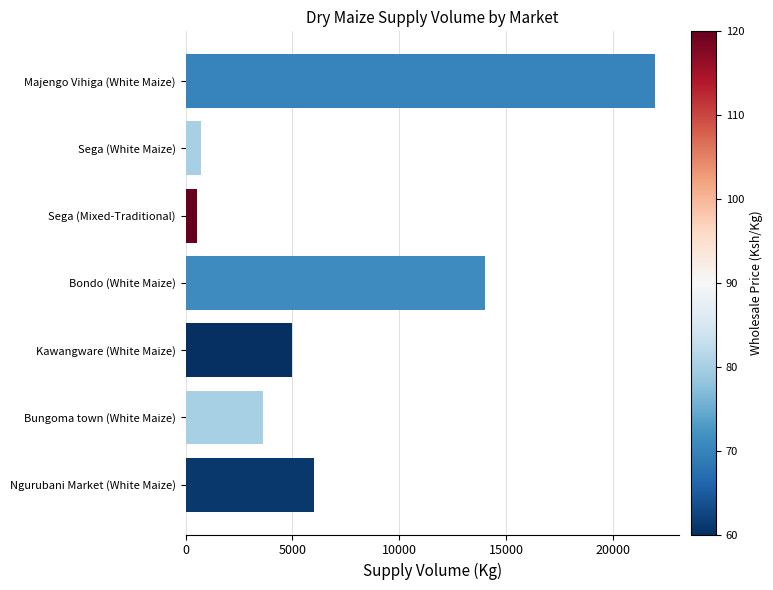

Read the value at Sega (White Maize).

720